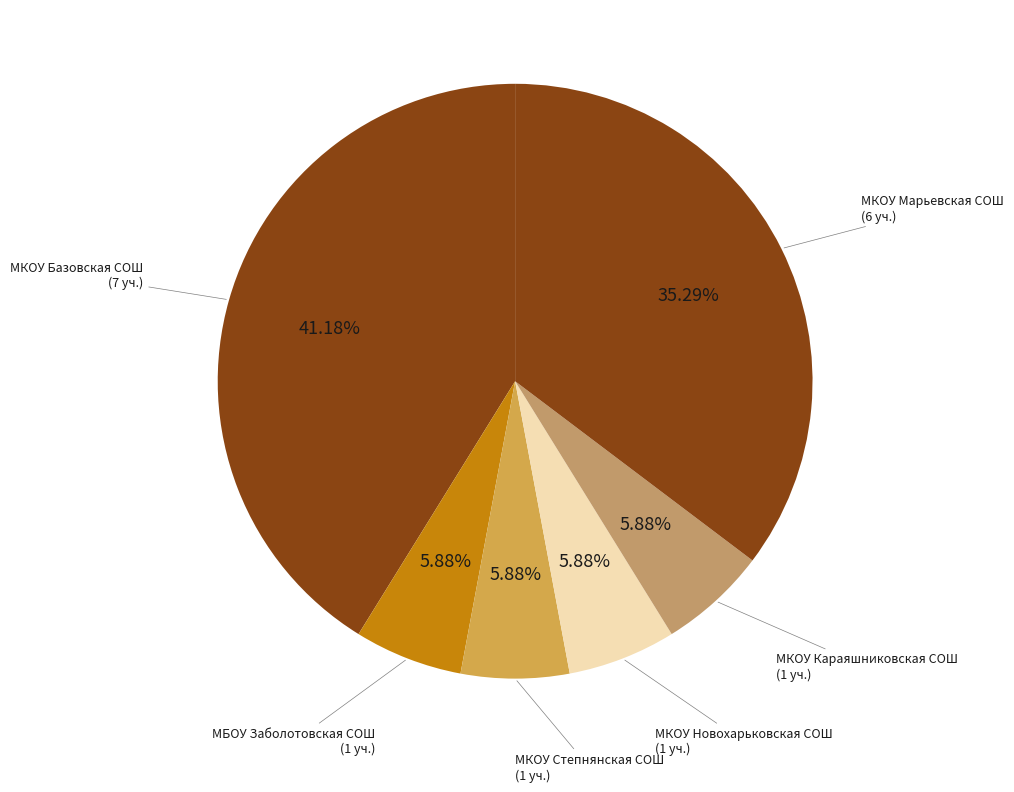

Count the number of slices in the pie.

6